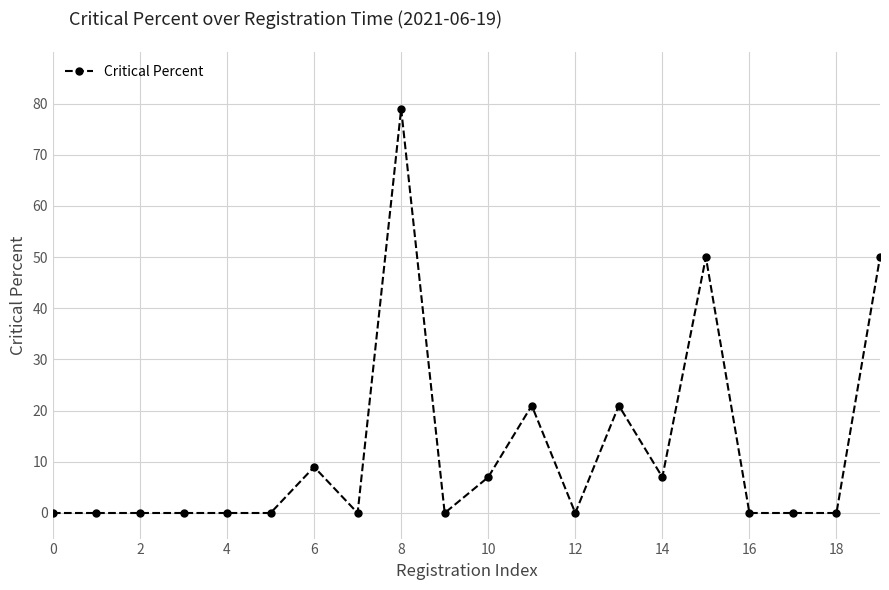

What is the sum of all values?

244